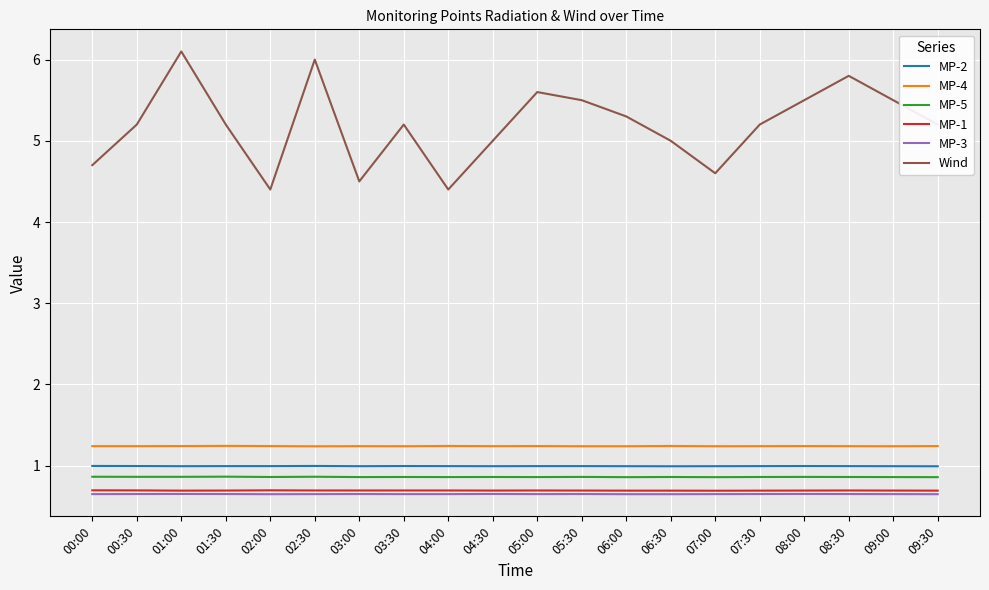

Between 06:00 and 09:30, which series saw the biggest shift?

Wind